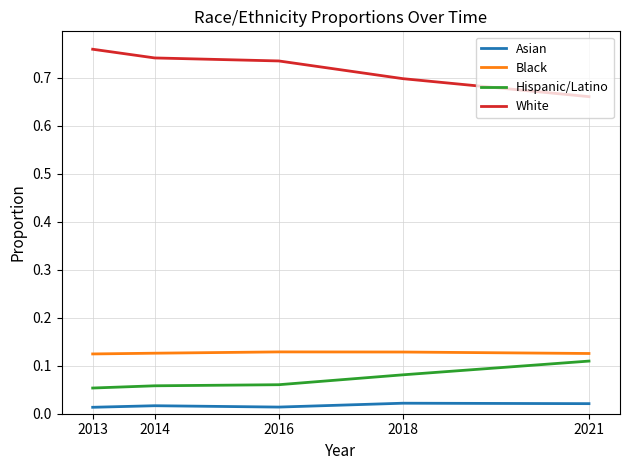

True or false: Black has a value of 0.0 at 2016.

False